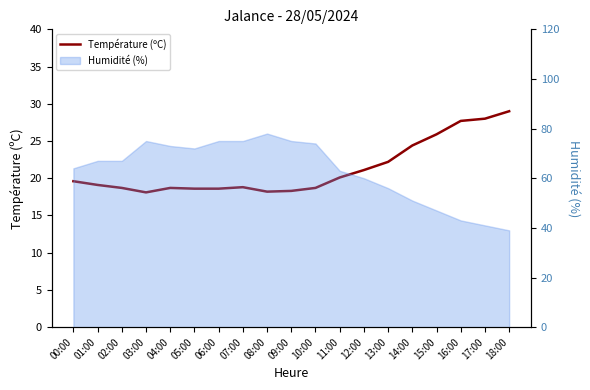

Reading right to left, transcribe all the data shown in this chart.

29.0	28.0	27.7	25.9	24.4	22.2	21.1	20.1	18.7	18.3	18.2	18.8	18.6	18.6	18.7	18.1	18.7	19.1	19.6